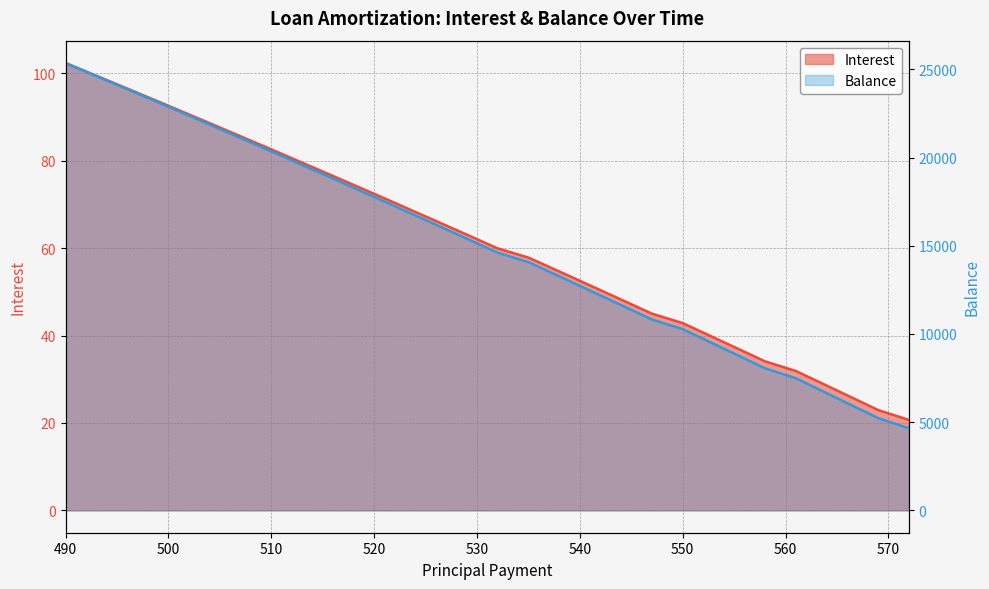

True or false: Interest and Balance cross at least once.

False